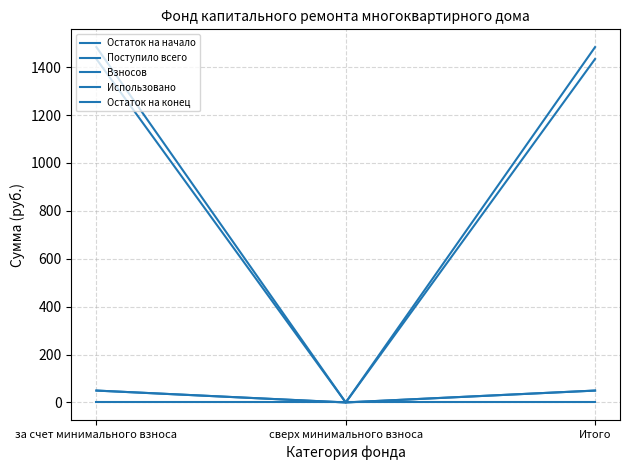

List the series in order of their peak value, lowest first.

Использовано, Поступило всего, Взносов, Остаток на начало, Остаток на конец